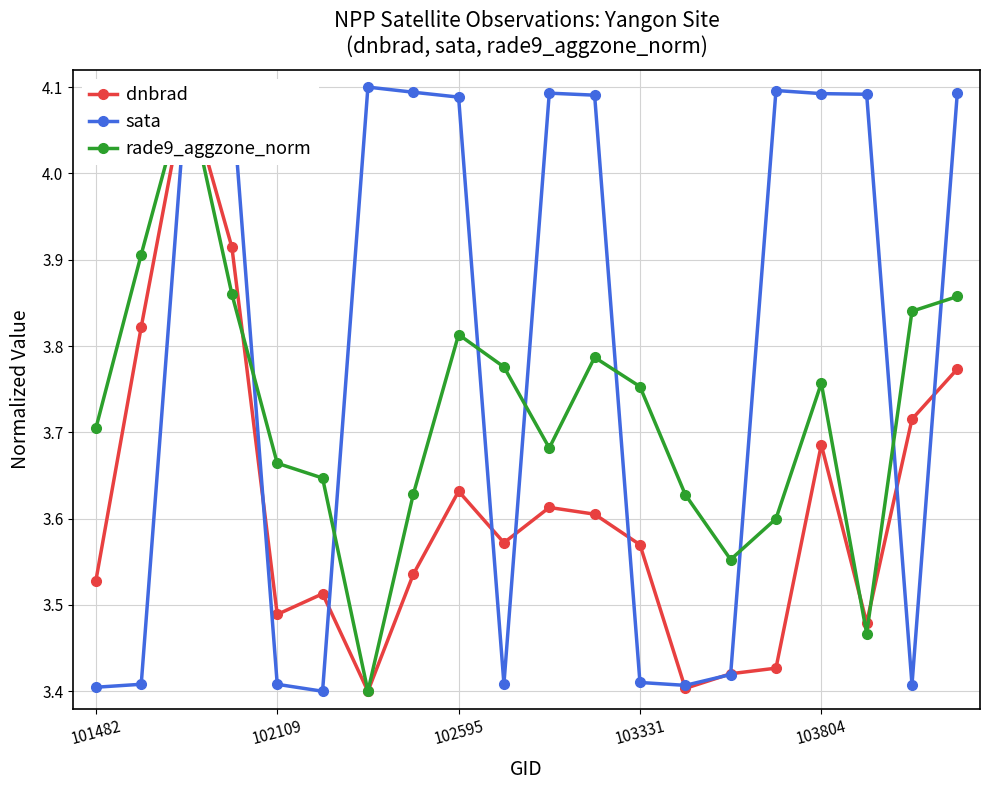

True or false: sata has more than 0 interior local peaks.

True